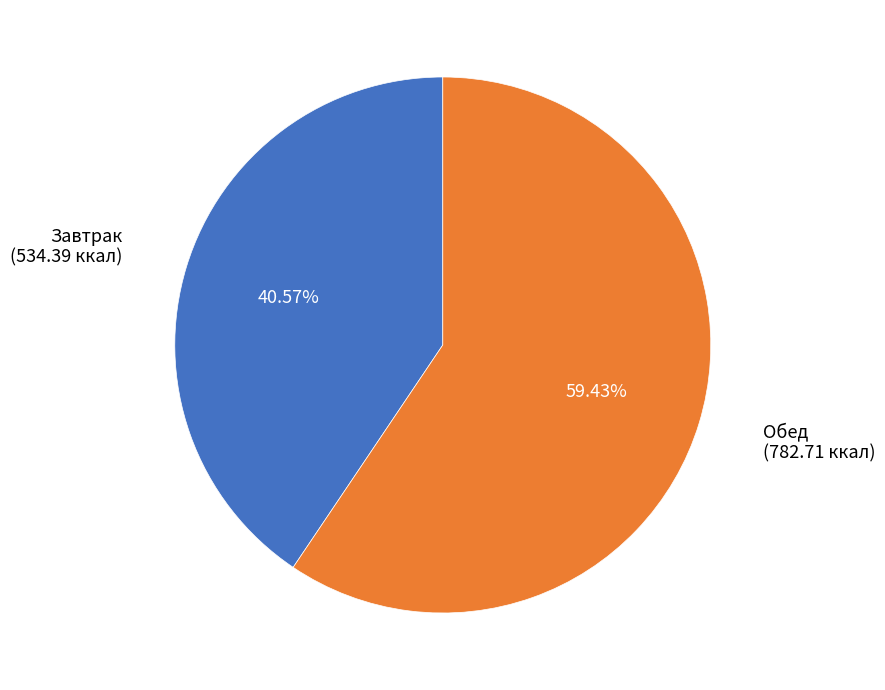

How many slices are in this pie chart?

2